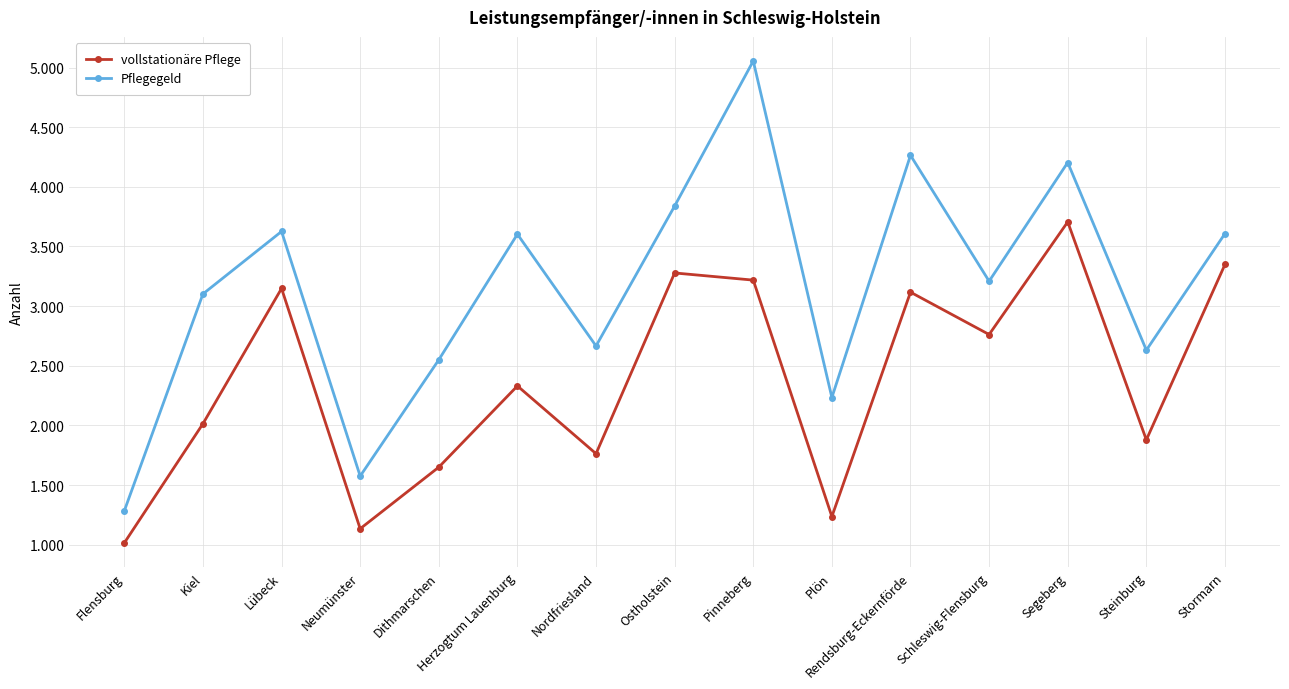

Does the chart have visible grid lines?

Yes